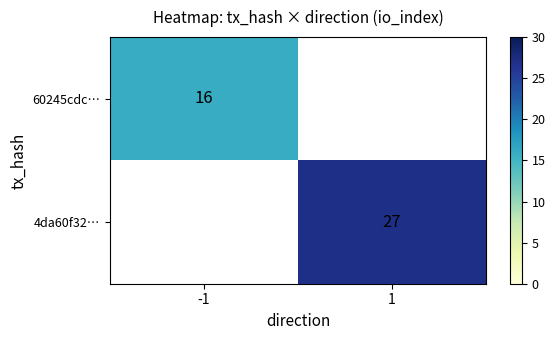

Is it true that 4da60f32… equals 27.0 at 1?

True